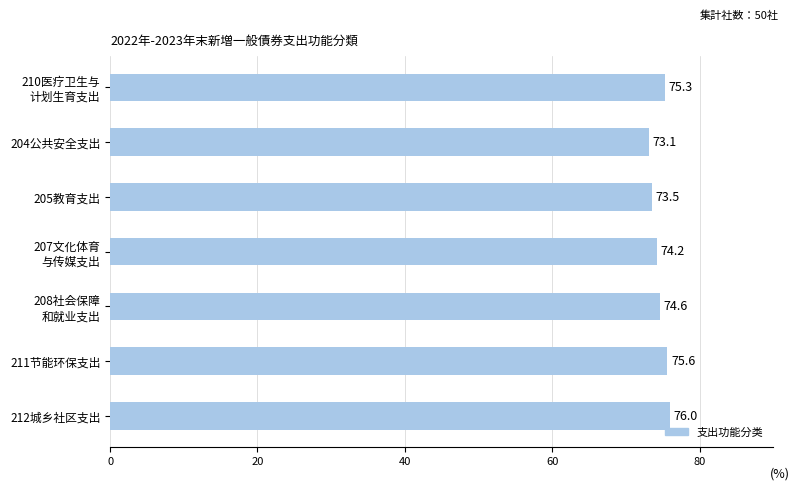

What is the label of the 3rd bar from the top?

205教育支出